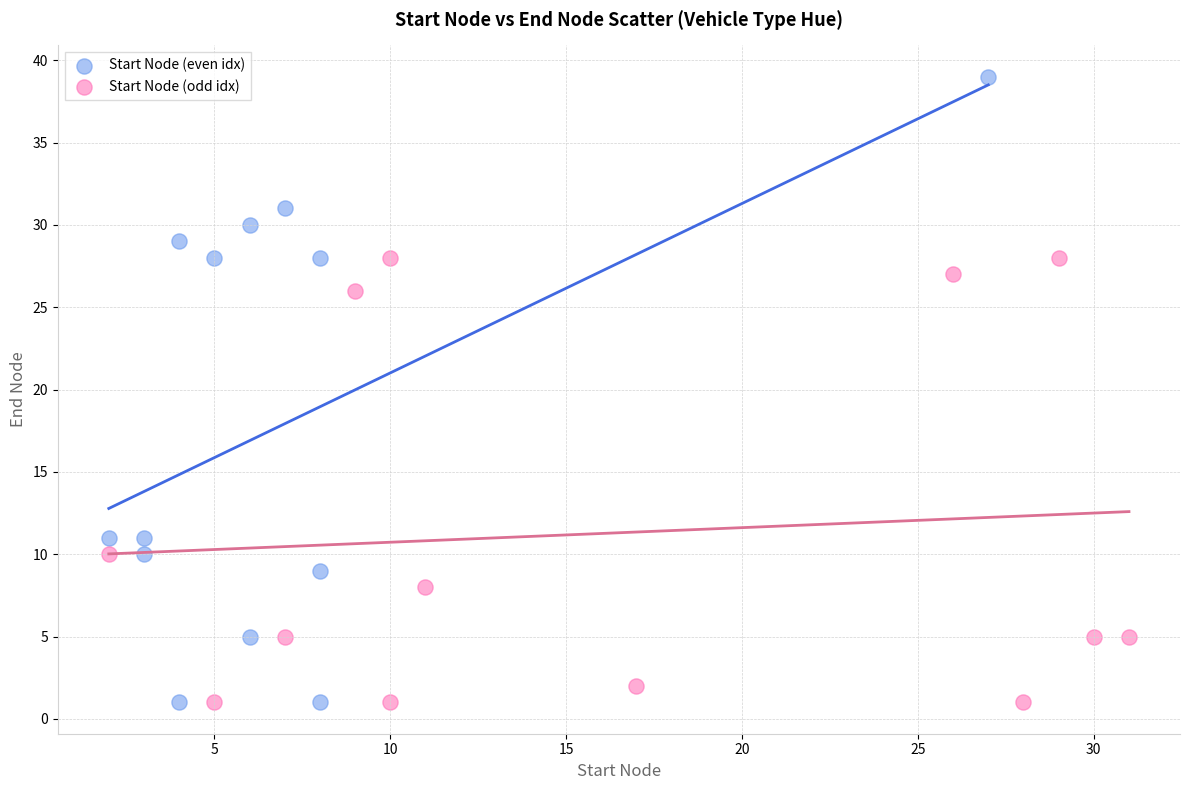

Which series has the widest spread of Y values?

Start Node (even idx)